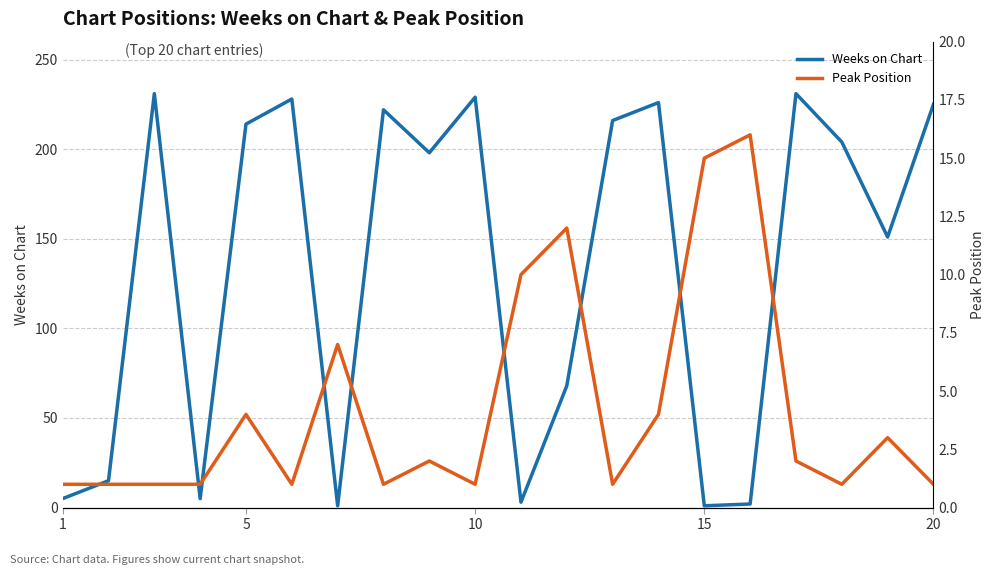

Is the value of Peak Position at 9 greater than the value of Weeks on Chart at 17?

No